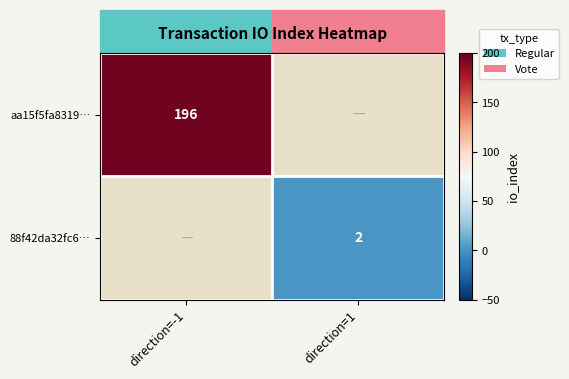

What is the greatest value displayed?

196.0